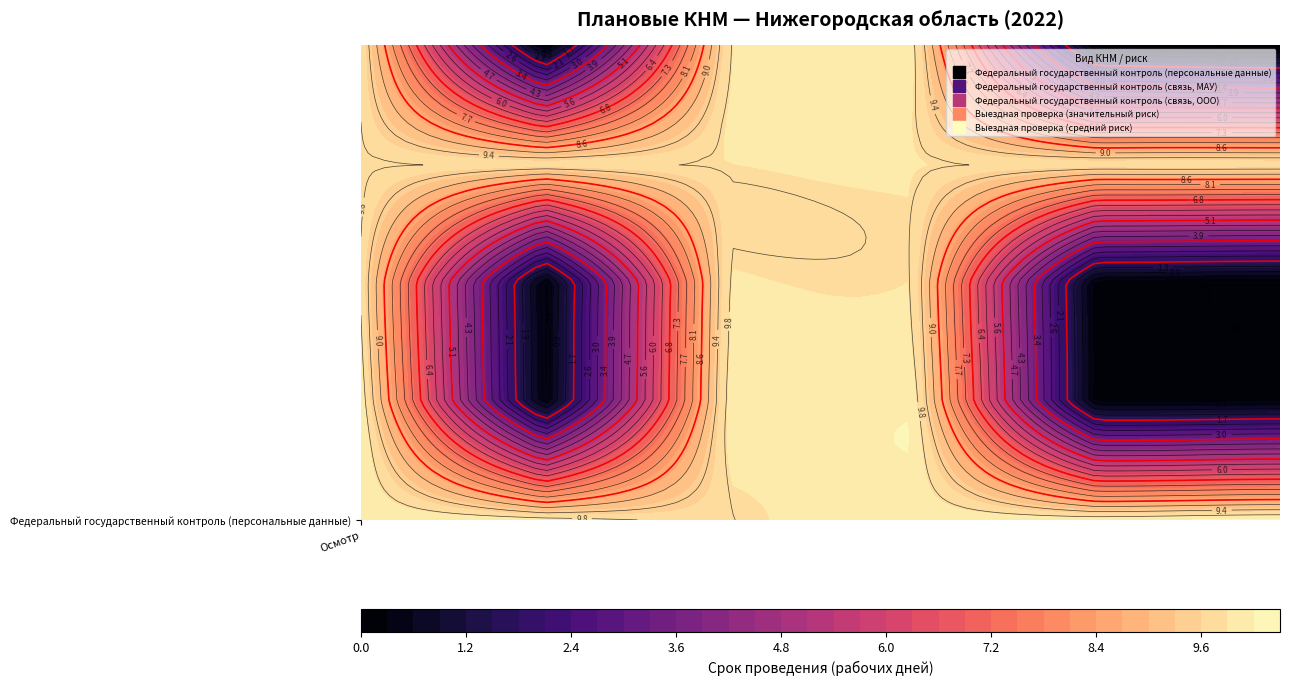

Which series has the largest total across all categories?

Федеральный государственный контроль (надзор) в сфере персональных данных